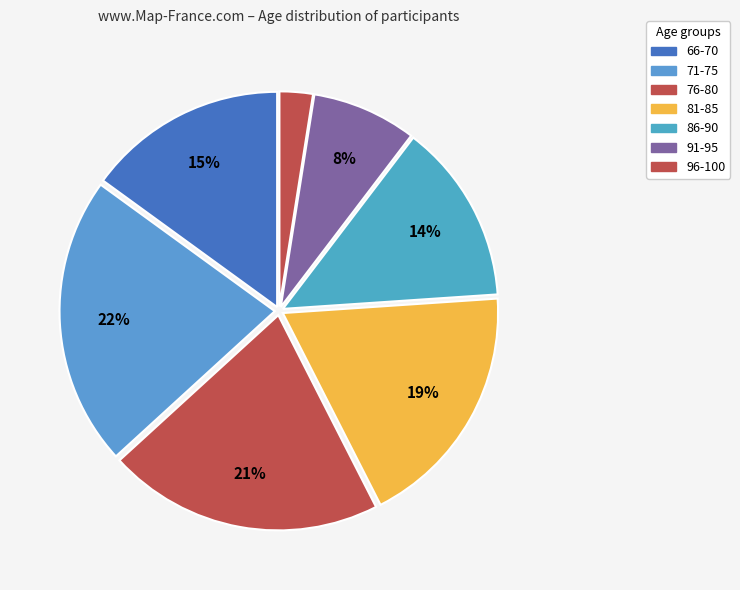

The 91-95 slice represents 3% of the pie. True or false?

False